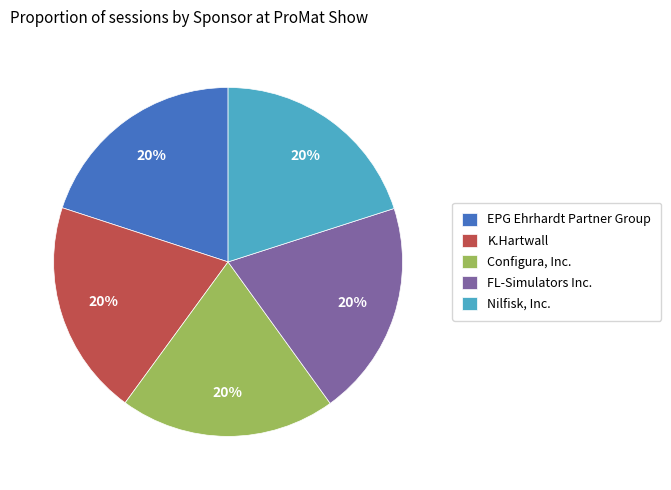

To the nearest percent, what portion does Configura, Inc. represent?

20%